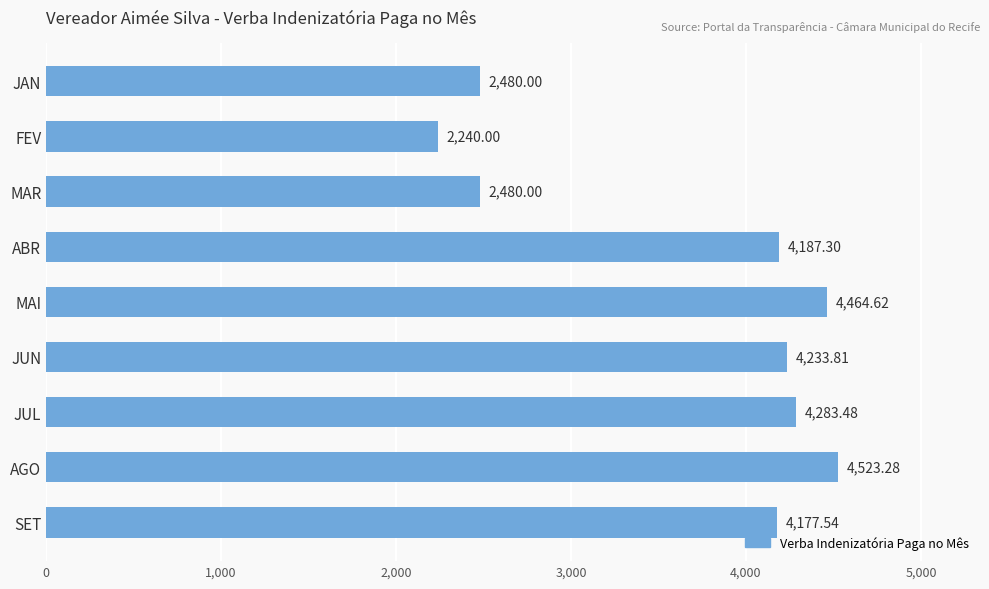

What is the difference between the maximum and minimum values?

2283.3